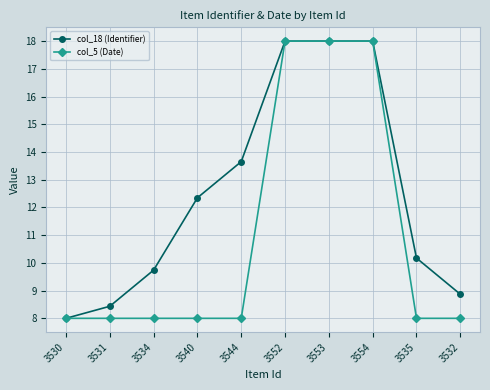

The col_18 (Identifier) series shows 17.0 at 3534. True or false?

False